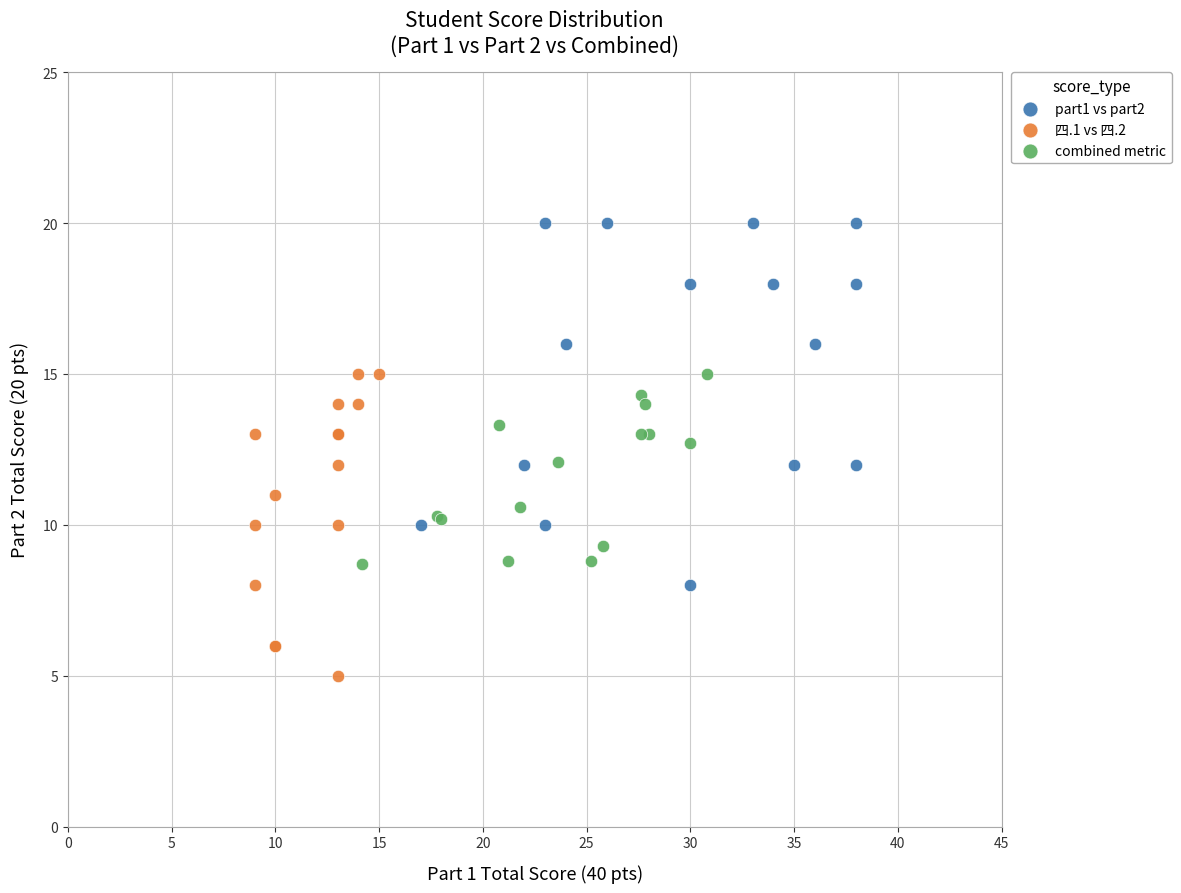

Which series has the largest Y range (max minus min)?

part1 vs part2